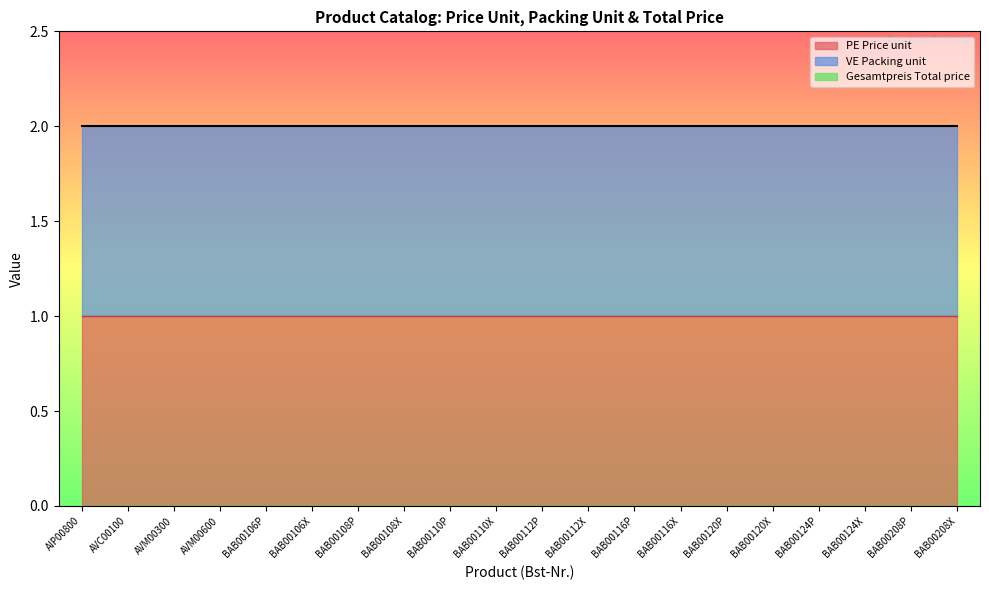

Reading right to left, list all the values displayed in this chart.

PE Price unit: BAB00208X=1	BAB00208P=1	BAB00124X=1	BAB00124P=1	BAB00120X=1	BAB00120P=1	BAB00116X=1	BAB00116P=1	BAB00112X=1	BAB00112P=1	BAB00110X=1	BAB00110P=1	BAB00108X=1	BAB00108P=1	BAB00106X=1	BAB00106P=1	AVM00600=1	AVM00300=1	AVC00100=1	AIP00800=1
VE Packing unit: BAB00208X=1	BAB00208P=1	BAB00124X=1	BAB00124P=1	BAB00120X=1	BAB00120P=1	BAB00116X=1	BAB00116P=1	BAB00112X=1	BAB00112P=1	BAB00110X=1	BAB00110P=1	BAB00108X=1	BAB00108P=1	BAB00106X=1	BAB00106P=1	AVM00600=1	AVM00300=1	AVC00100=1	AIP00800=1
Gesamtpreis Total price: BAB00208X=0	BAB00208P=0	BAB00124X=0	BAB00124P=0	BAB00120X=0	BAB00120P=0	BAB00116X=0	BAB00116P=0	BAB00112X=0	BAB00112P=0	BAB00110X=0	BAB00110P=0	BAB00108X=0	BAB00108P=0	BAB00106X=0	BAB00106P=0	AVM00600=0	AVM00300=0	AVC00100=0	AIP00800=0